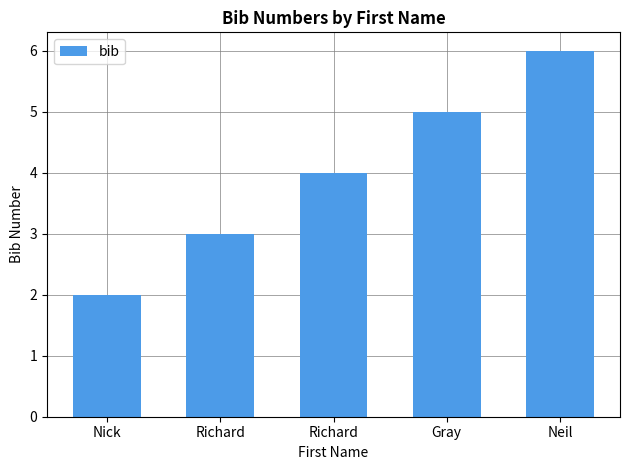

Does the chart contain stacked bars?

No